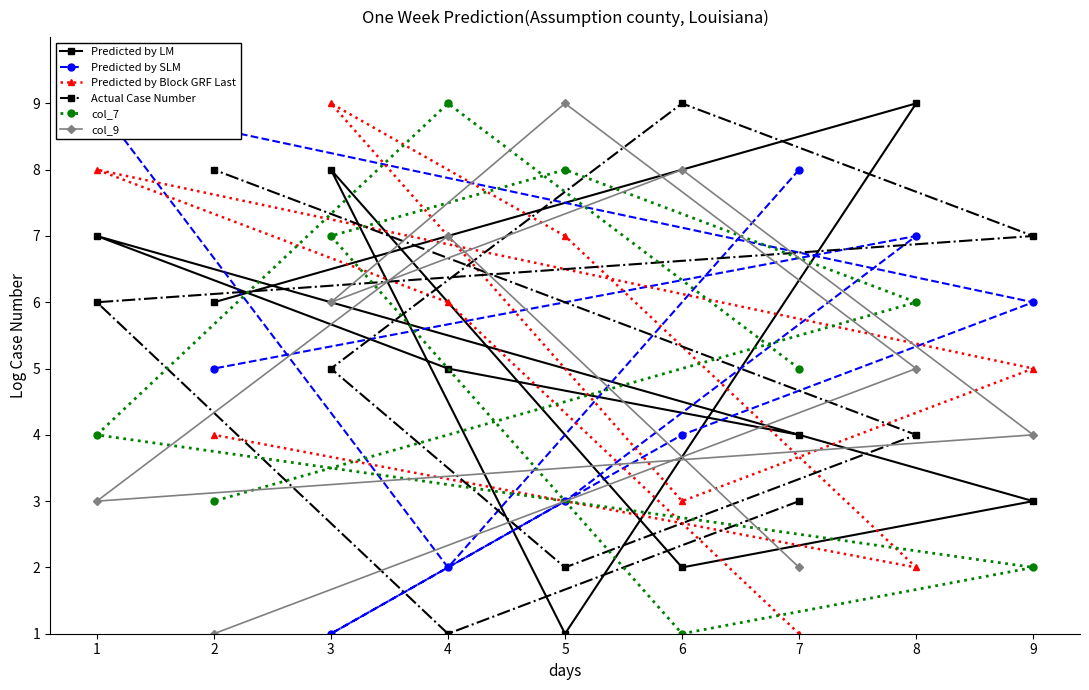

What is the highest value of the Predicted by LM series?

9